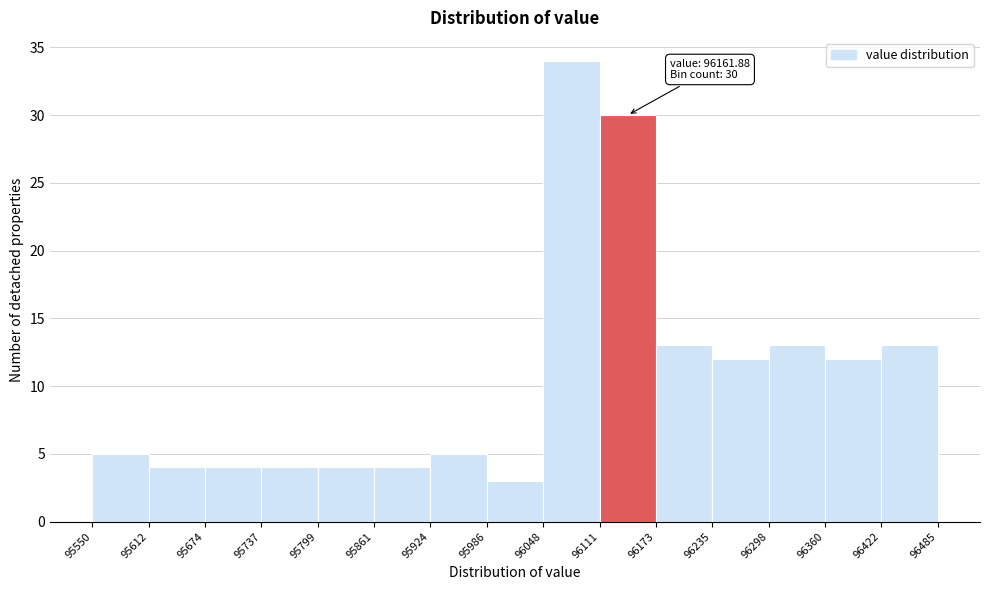

Which range on the x-axis has the tallest bar?

96048 to 96111